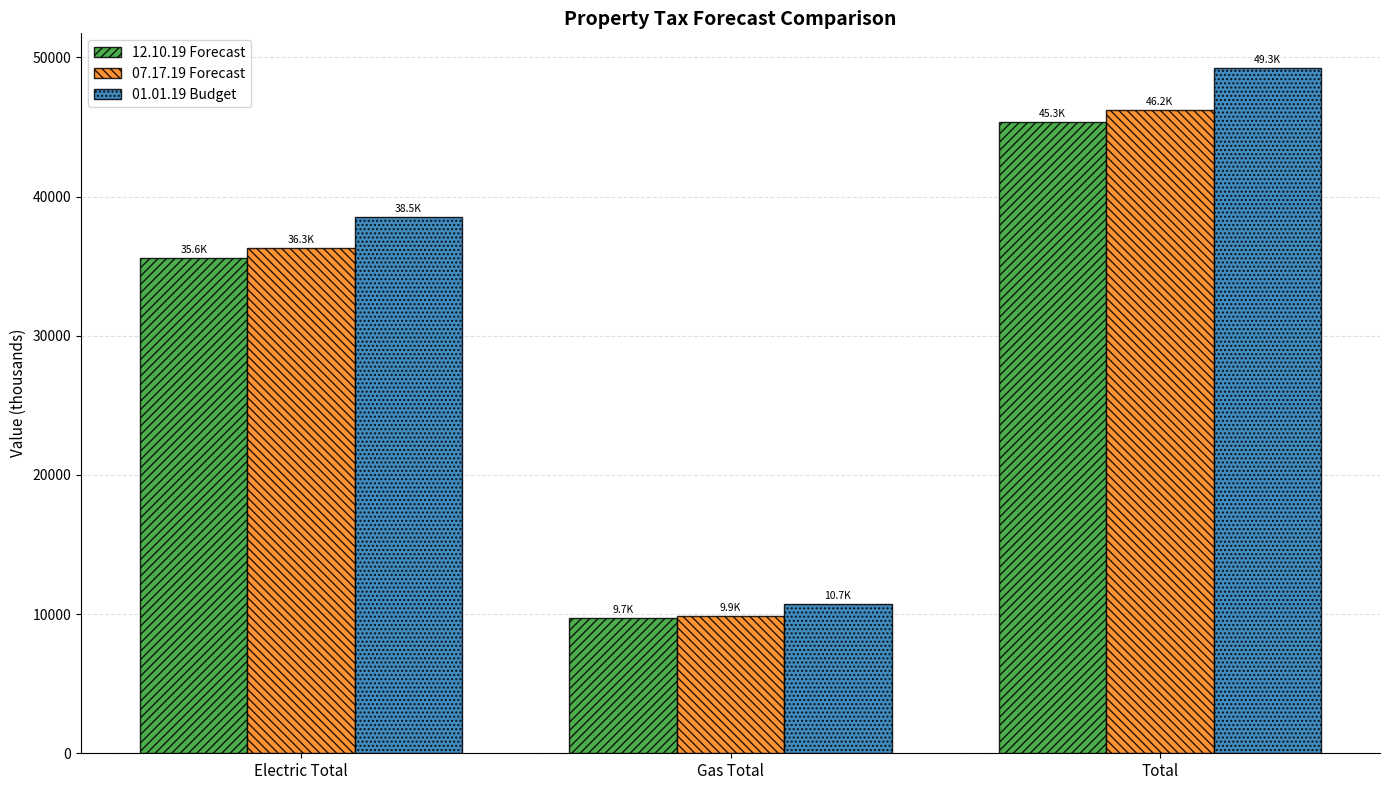

How many values in the 01.01.19 Budget series are below 38544?

1